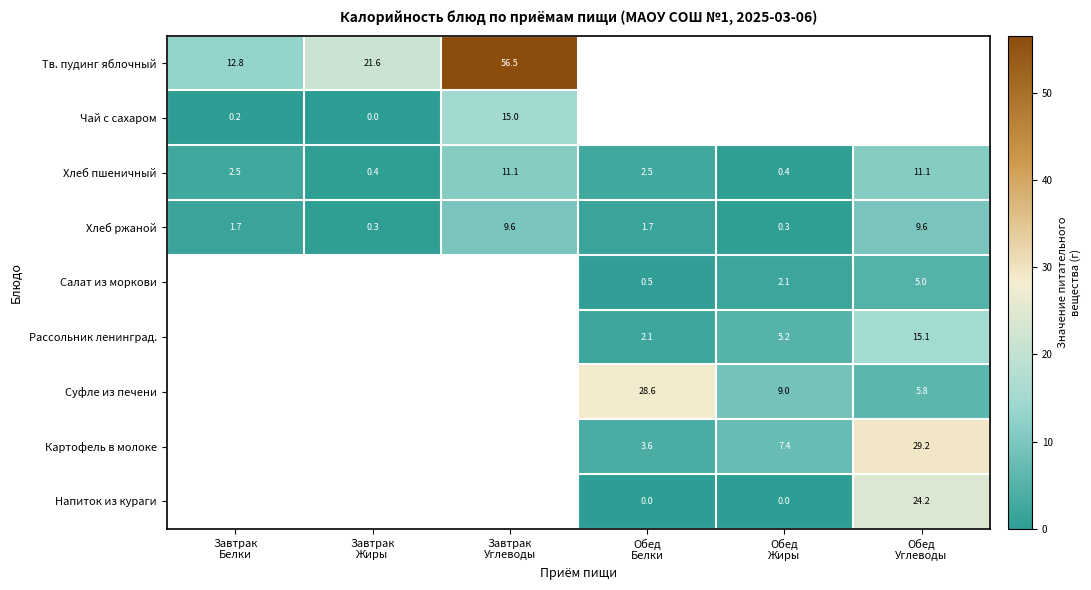

Which series has the largest range (max minus min)?

Тв. пудинг яблочный